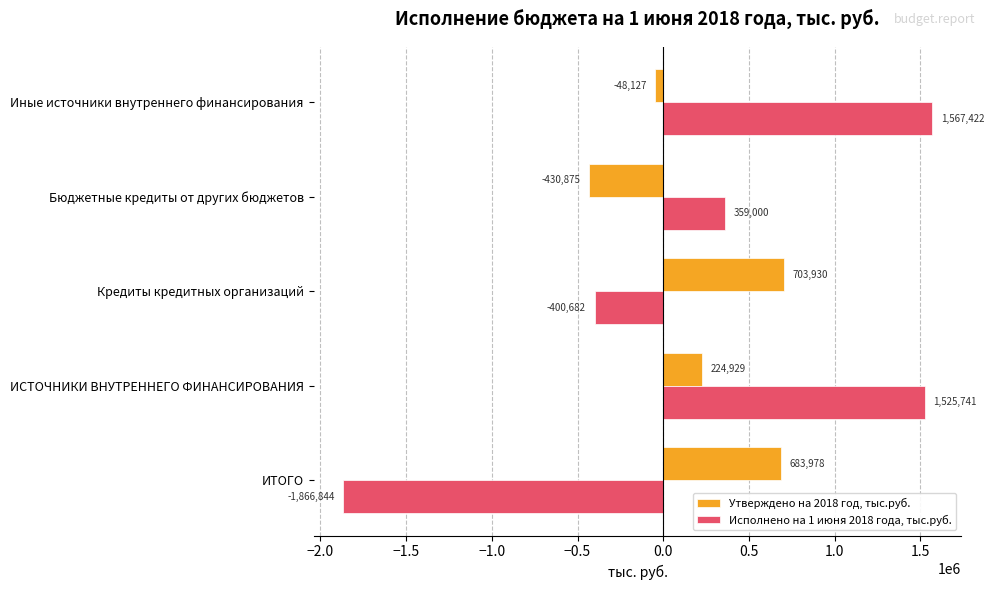

Where is Утверждено на 2018 год, тыс.руб. nearest to the value 136527?

ИСТОЧНИКИ ВНУТРЕННЕГО ФИНАНСИРОВАНИЯ